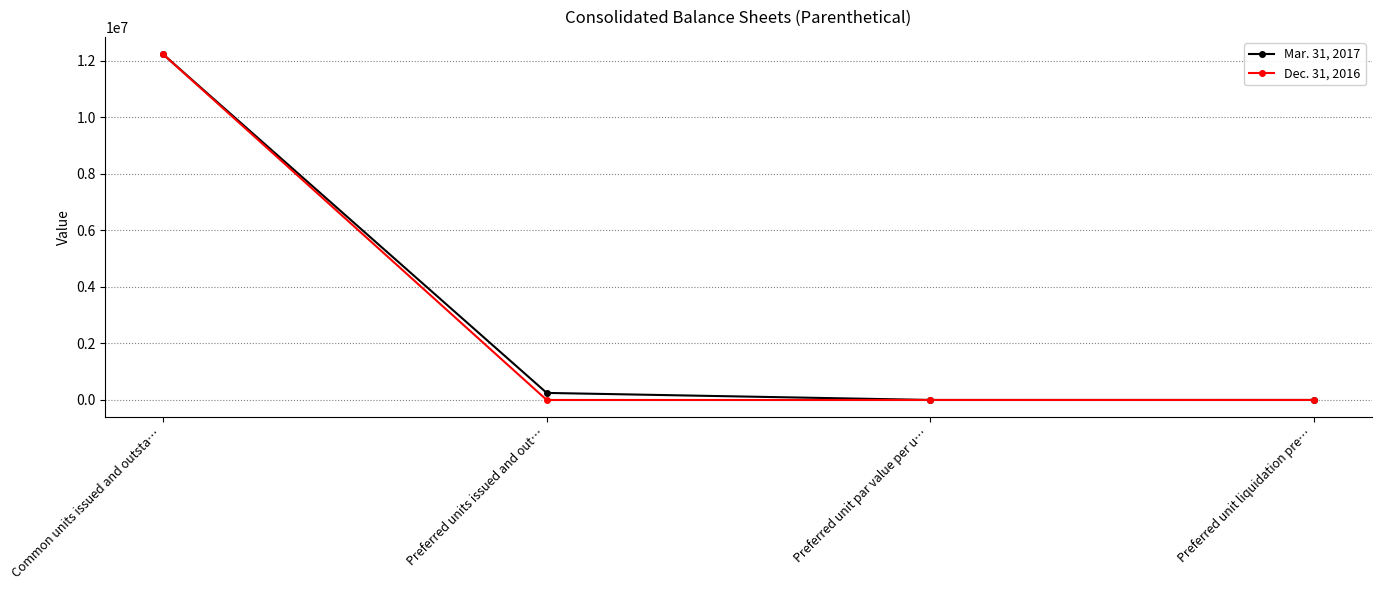

Is it true that Dec. 31, 2016 equals 16447971 at Common units issued and outsta…?

False